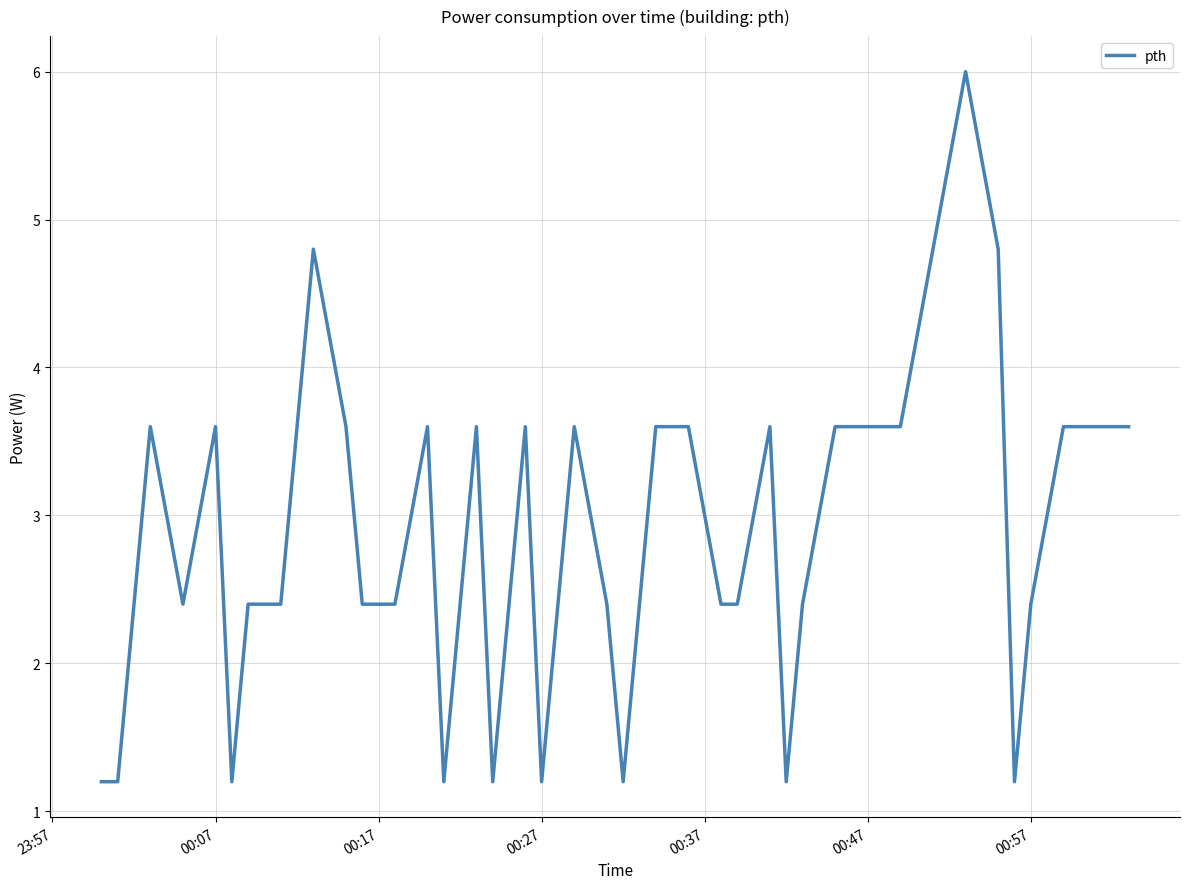

True or false: there are more than 2 points higher than both neighbors.

True